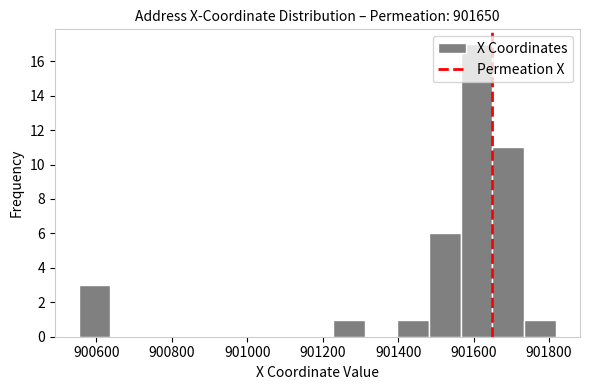

Over which range of the x-axis is the bar tallest?

901560 to 901660